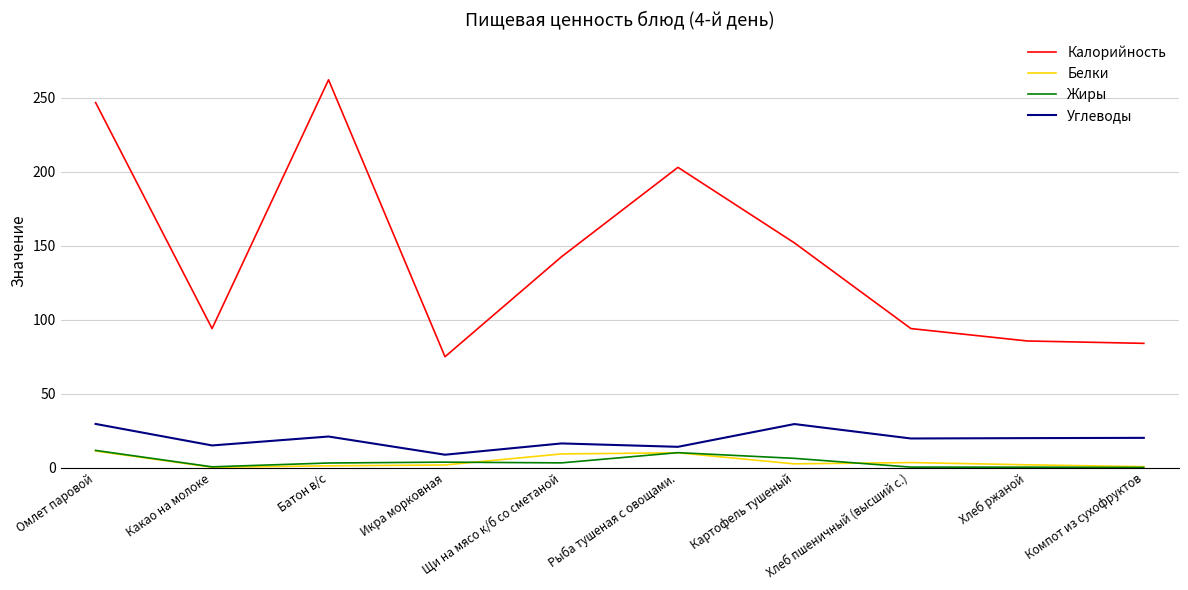

Which series has the largest total across all categories?

Калорийность